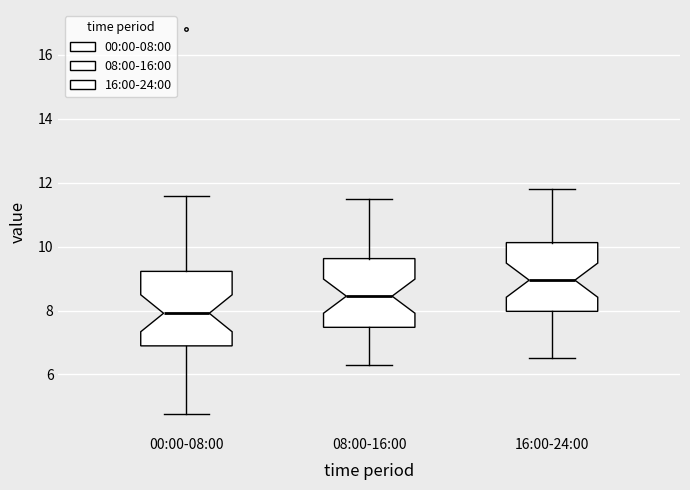

Reading left to right, transcribe this box plot: for each box, give where its median line is, the range the box spans, and where its two whiskers end, as read against the y-axis. The values are not printed on the chart, so give them approximately, as read against the axis.

00:00-08:00: median 8.0, box 6.8 to 9.2, whiskers 4.8 to 11.6
08:00-16:00: median 8.4, box 7.4 to 9.6, whiskers 6.4 to 11.6
16:00-24:00: median 9.0, box 8.0 to 10.2, whiskers 6.6 to 11.8